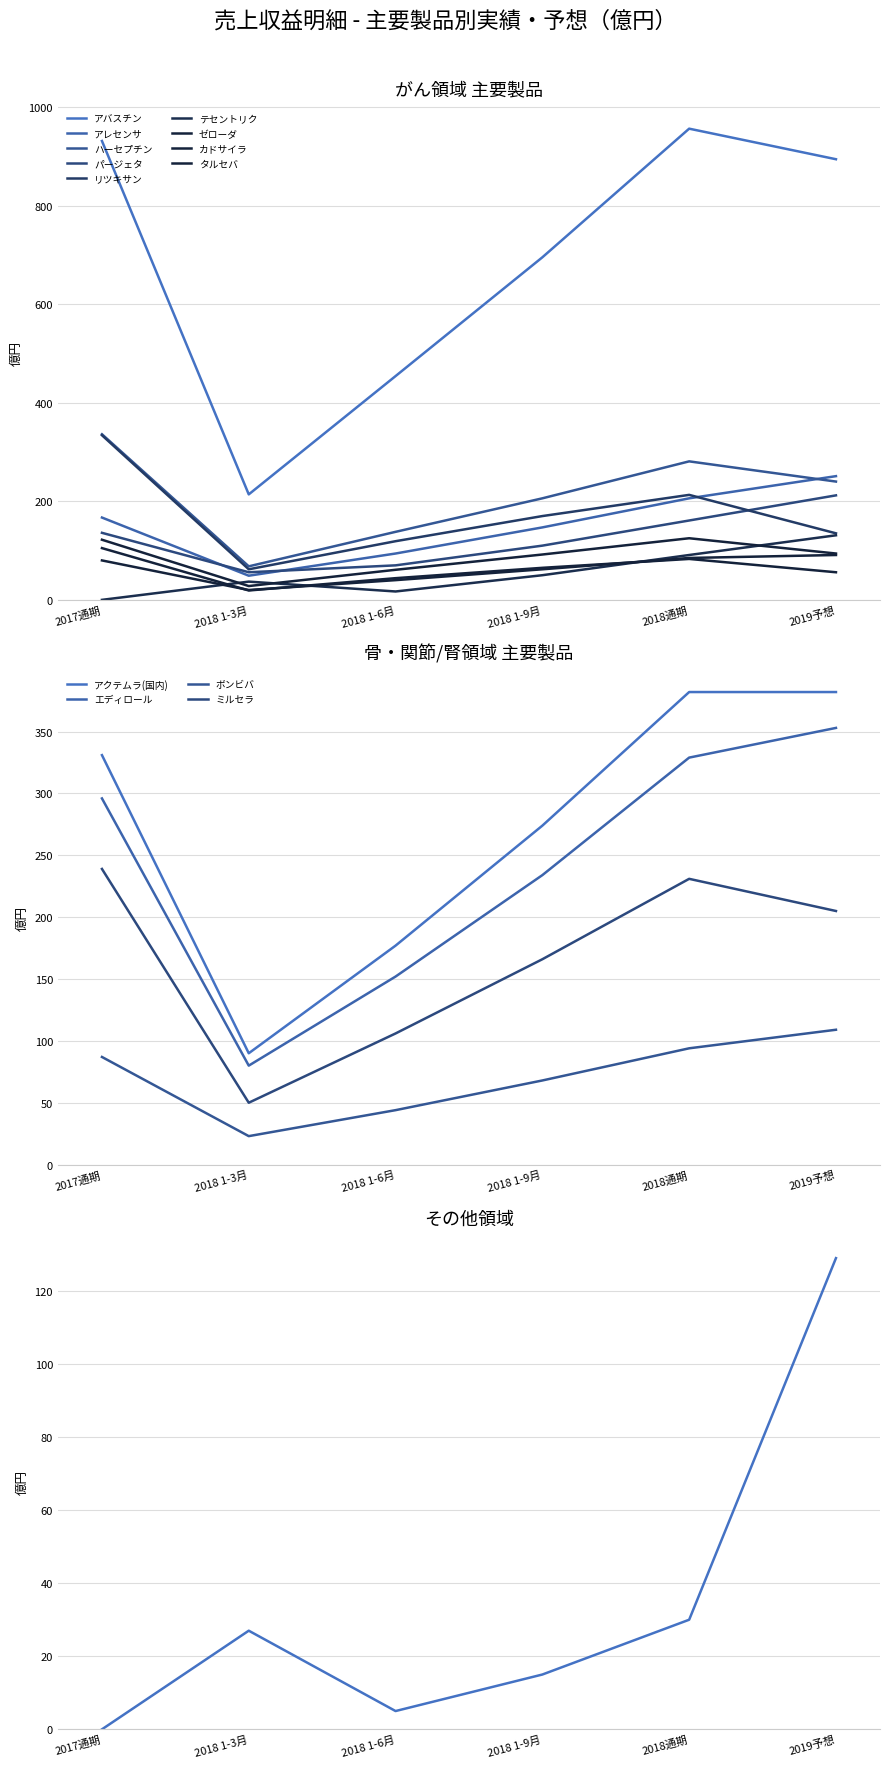

What is the total value across all series at リツキサン?

1033